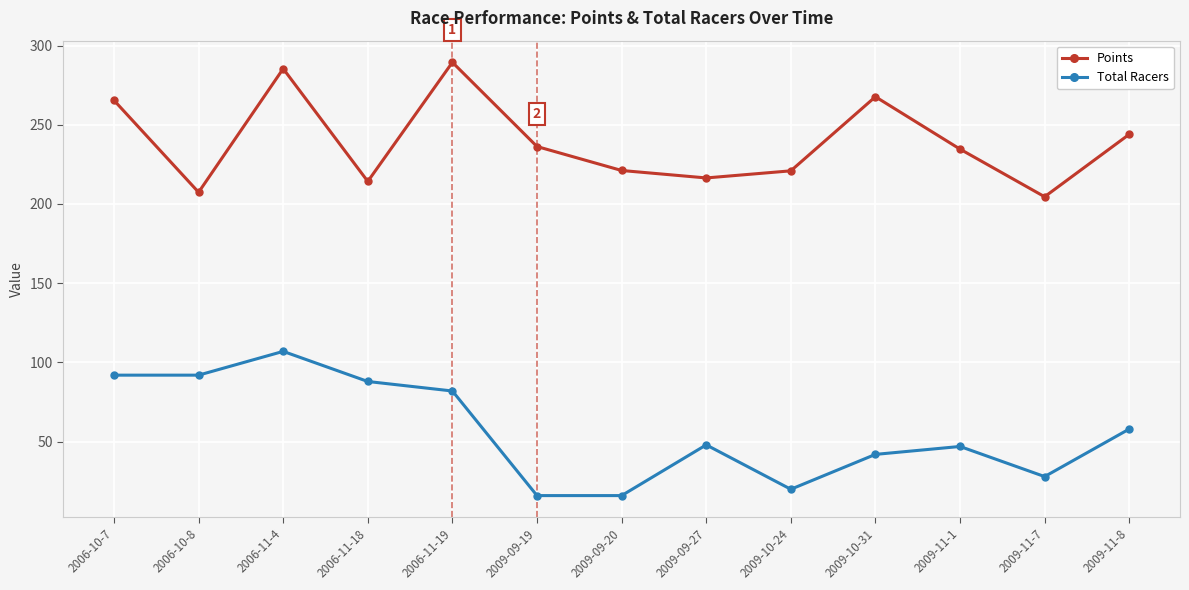

At how many categories does at least one series exceed 91?

13